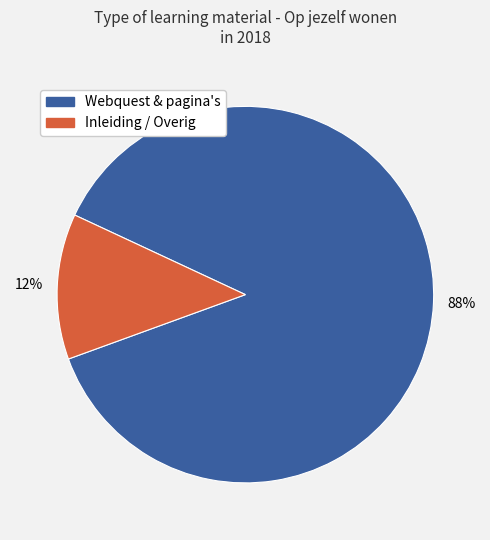

How many slices are in this pie chart?

2